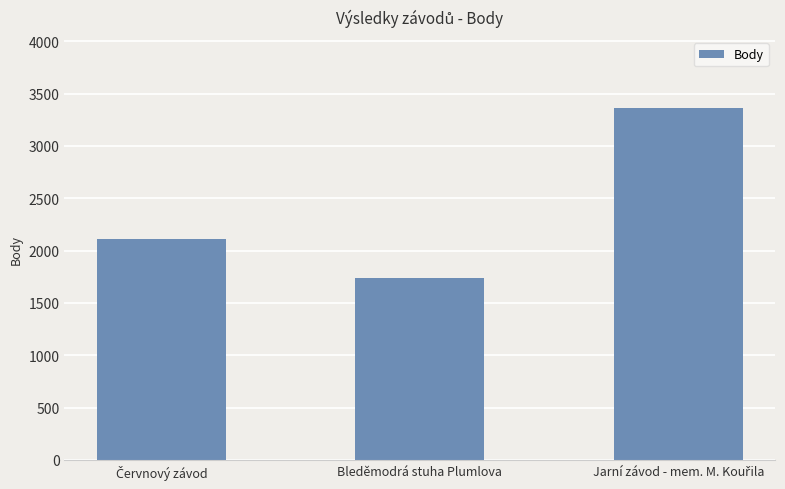

What is the average value?

2403